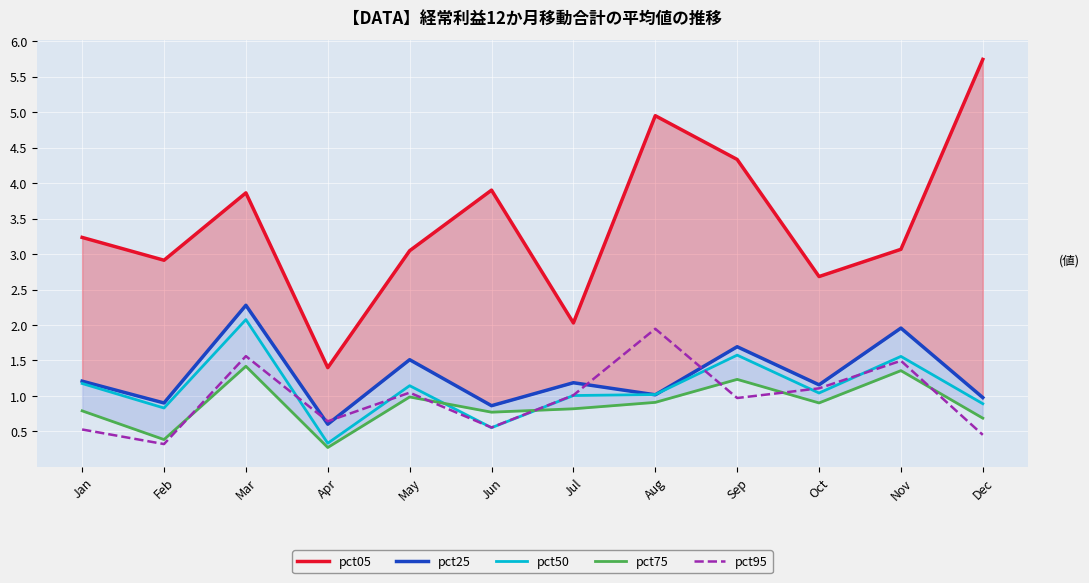

At which category does pct50 reach its first local peak?

Mar